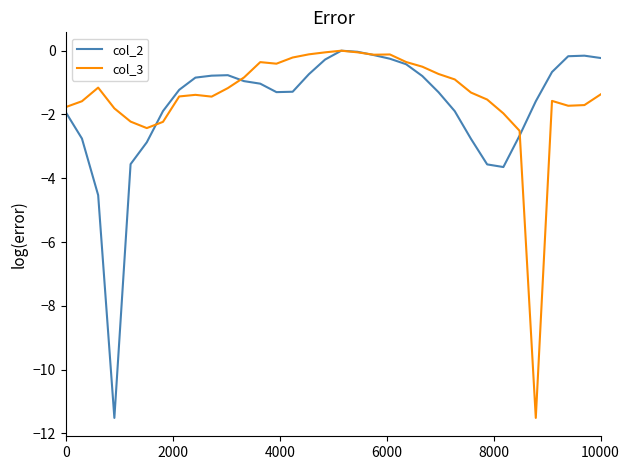

What is the minimum value shown in the chart?

-11.5